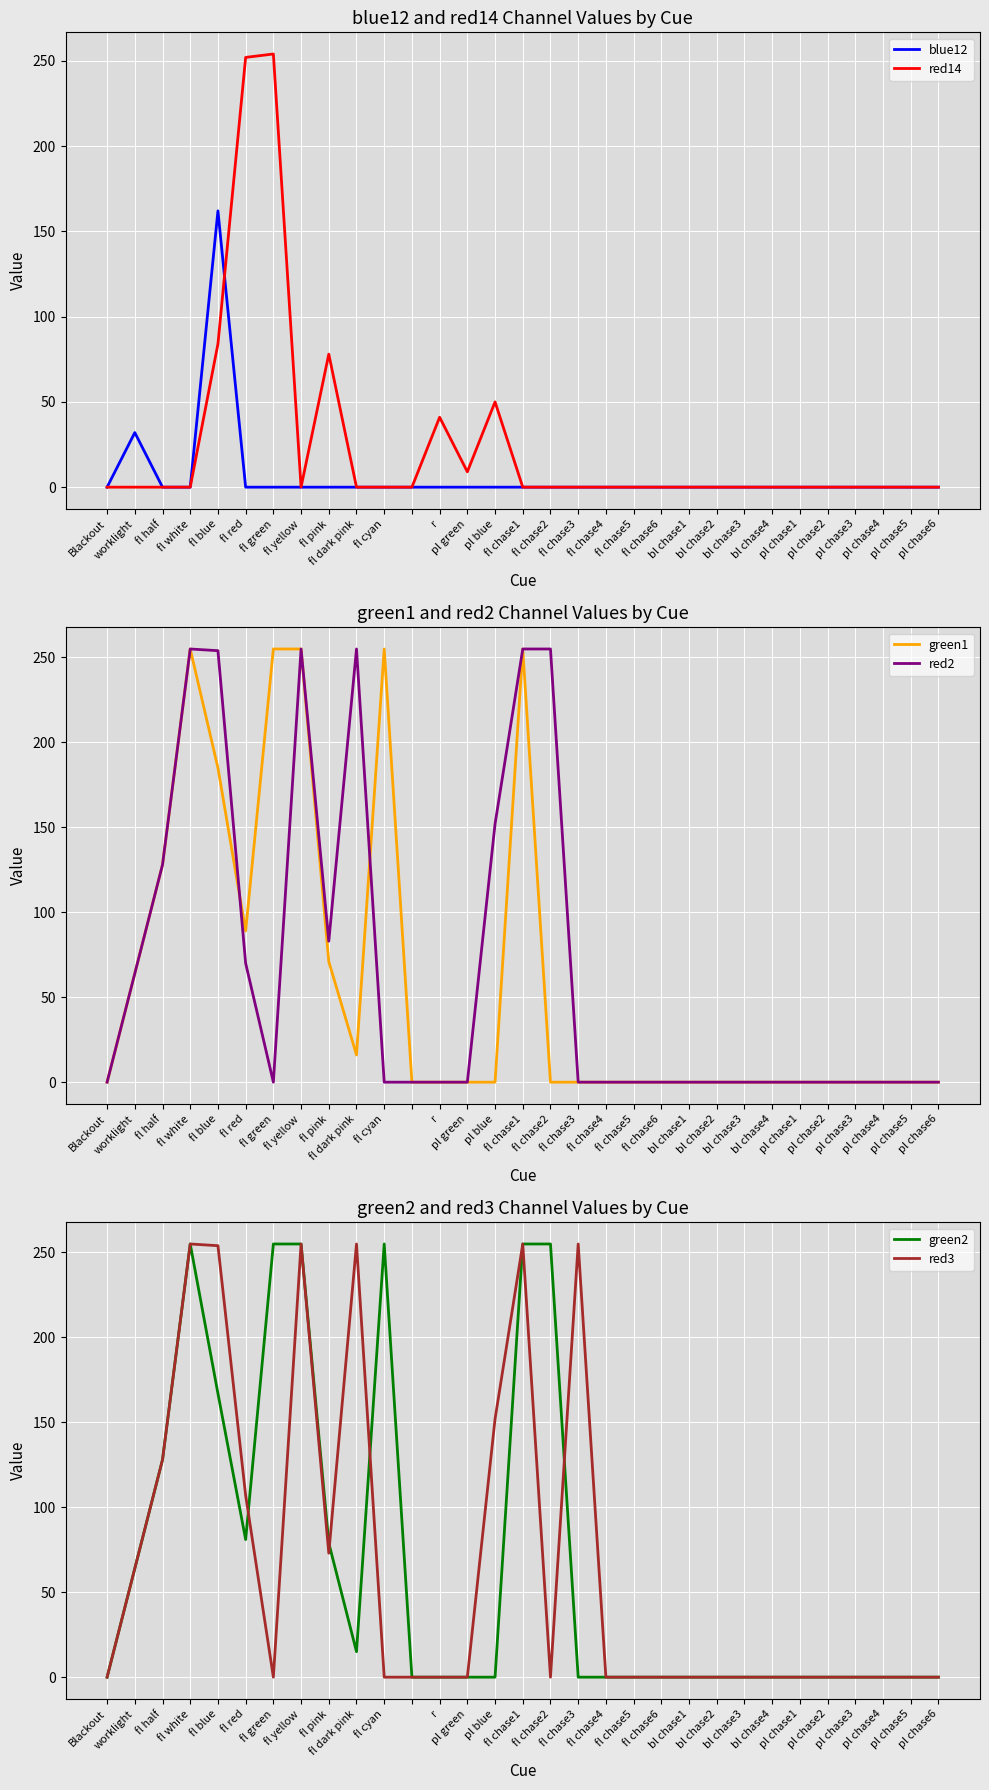

How many intersections are there between red3 and green2?

4